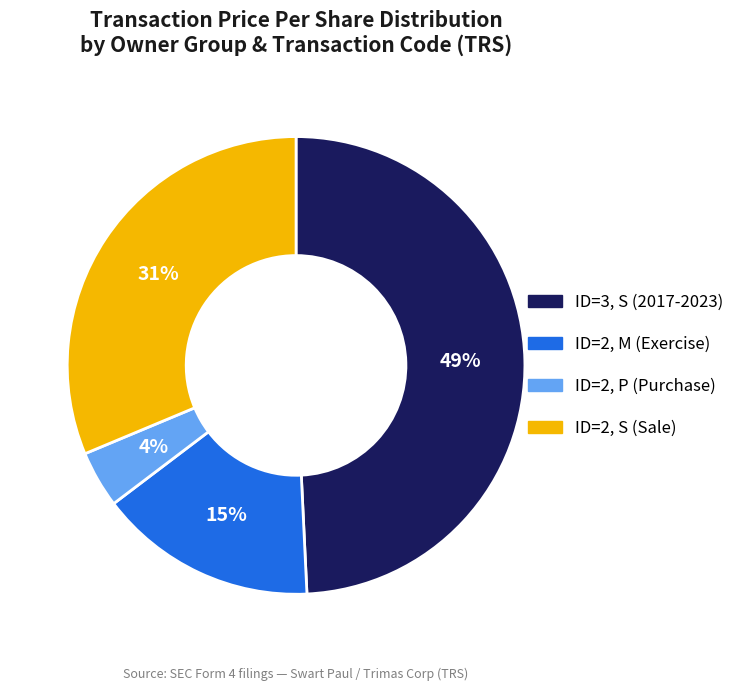

Count the number of slices in the pie.

4